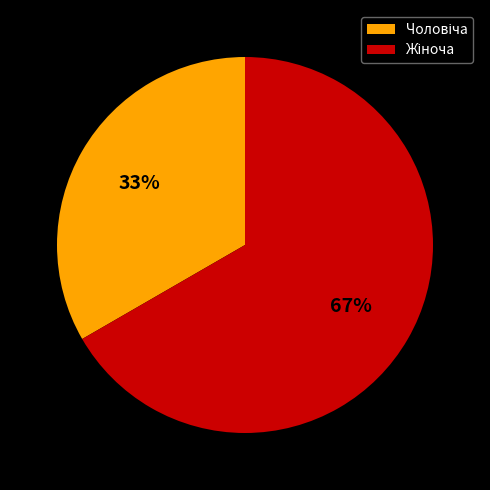

To the nearest percent, what is the average slice percentage?

50%